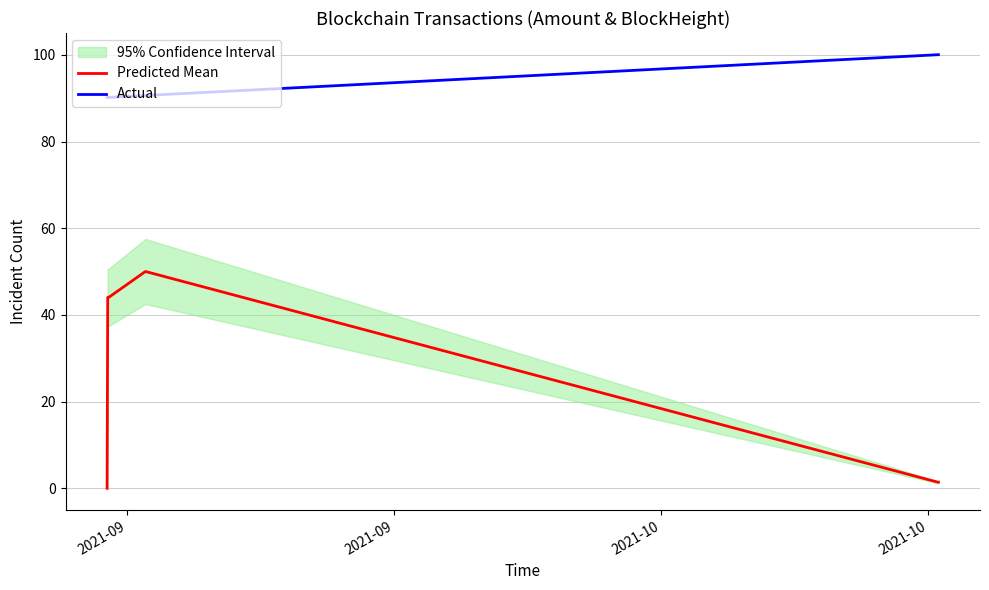

True or false: Actual and Predicted Mean intersect in this chart.

False